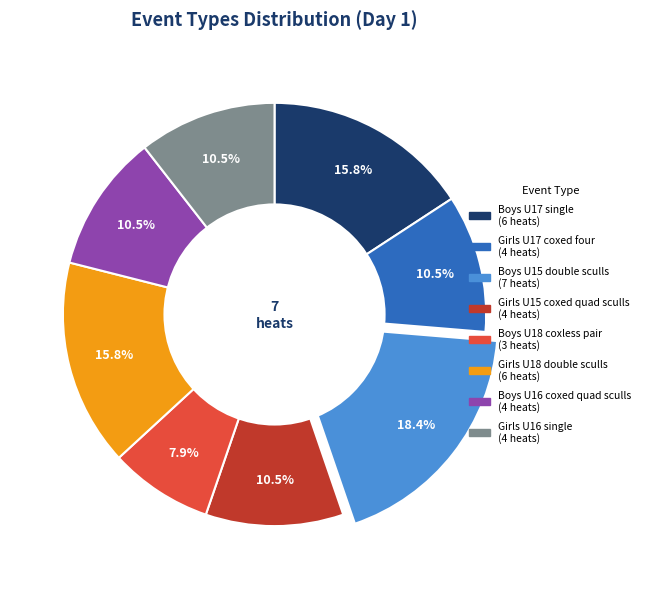

Which category has the smallest portion of the pie?

Boys U18 coxless pair